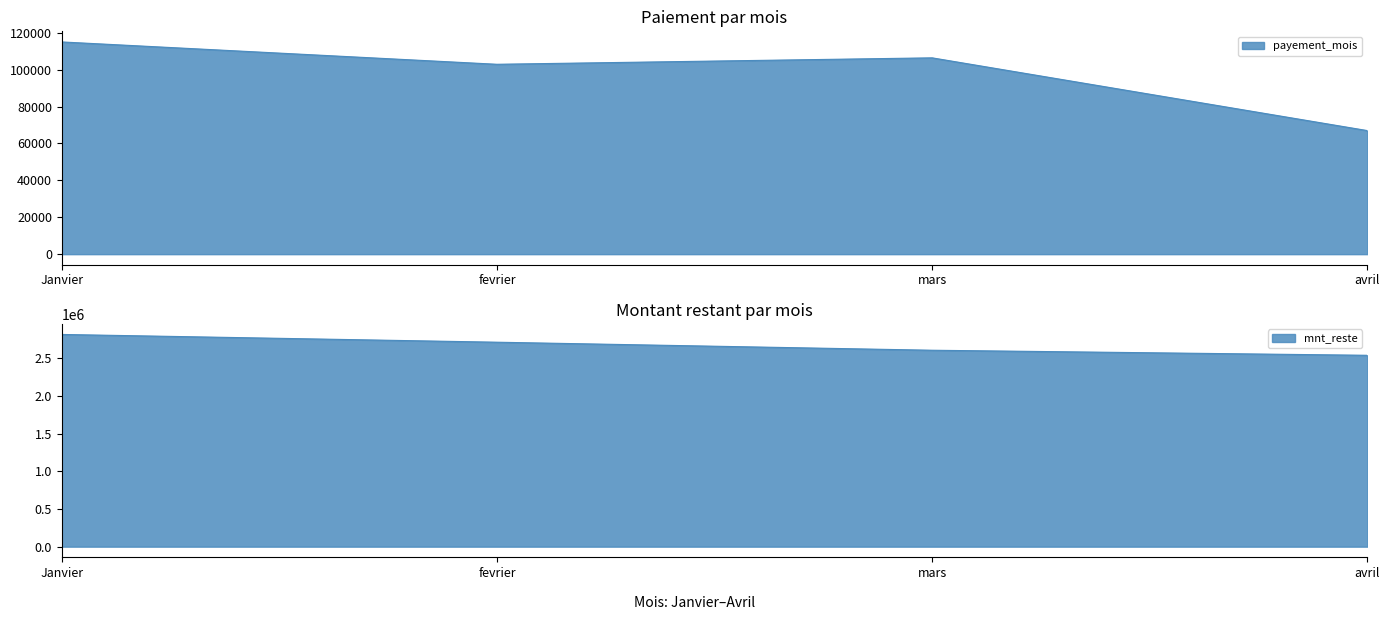

How many lines are shown in the chart?

2